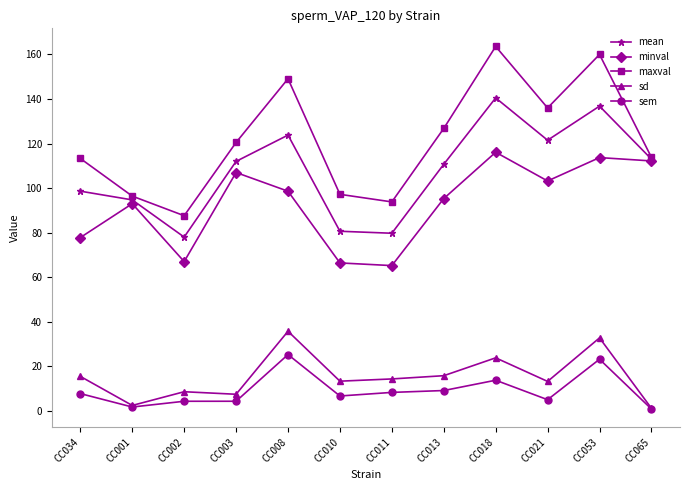

What is the sum of the mean values at CC018 and CC001?

235.2